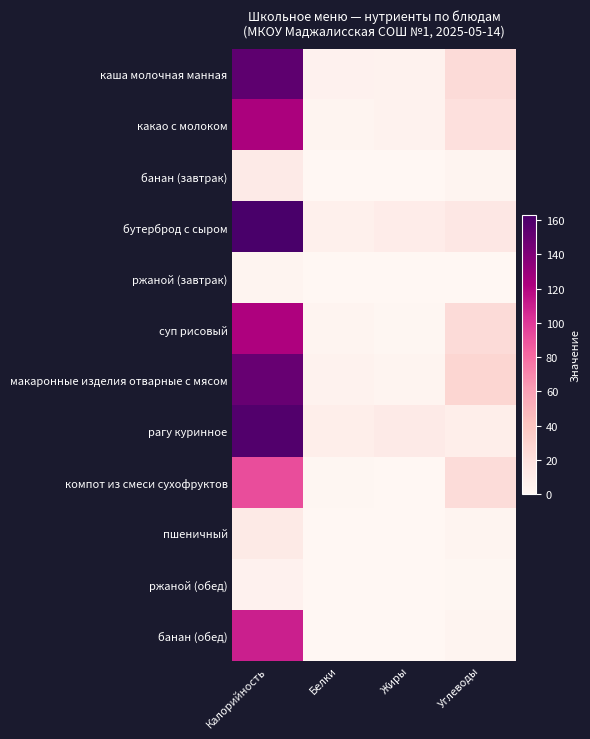

Which series has the largest total across all categories?

бутерброд с сыром